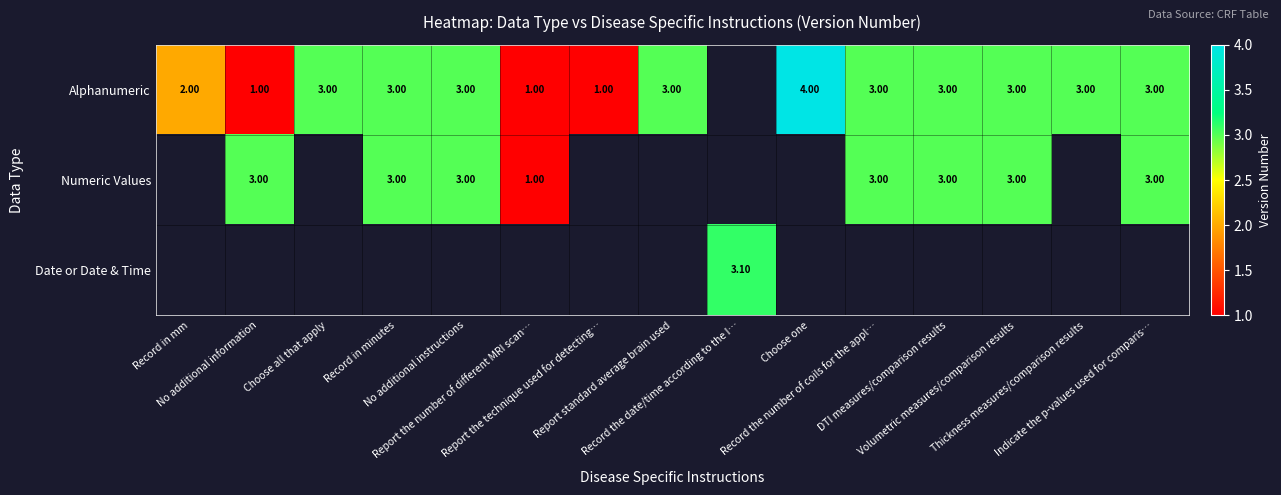

How many distinct data groups are displayed?

3